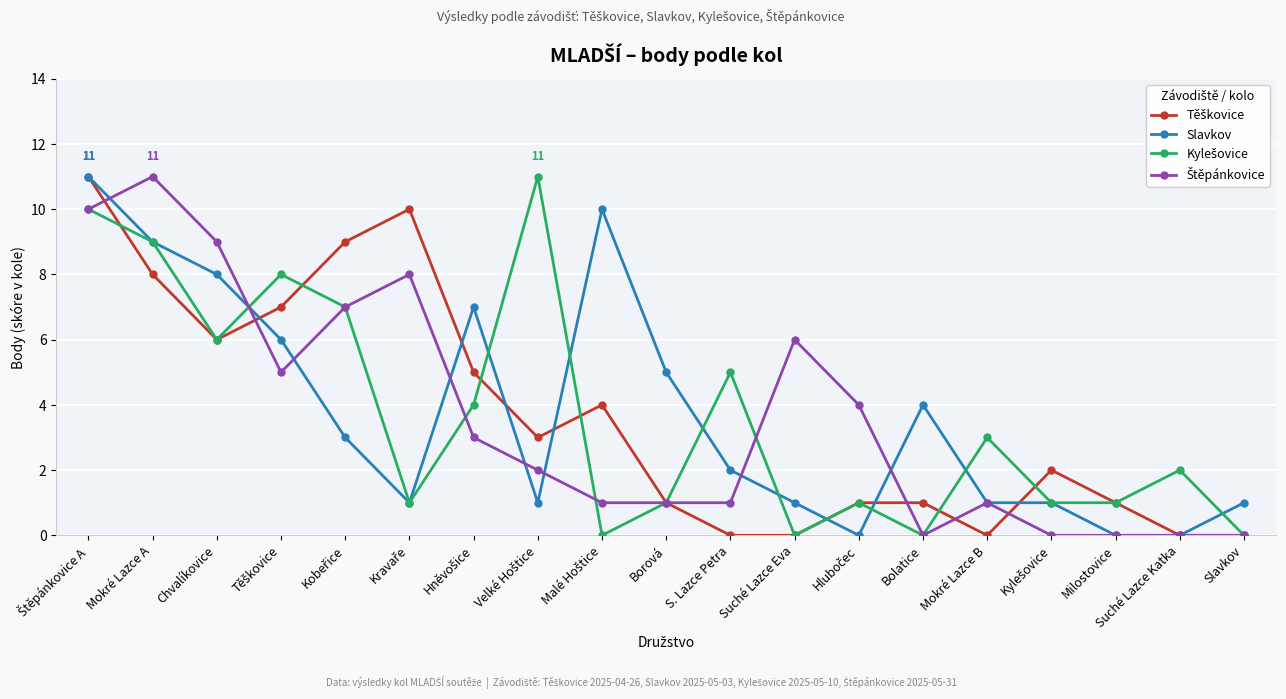

What position from the right is Suché Lazce Katka?

2